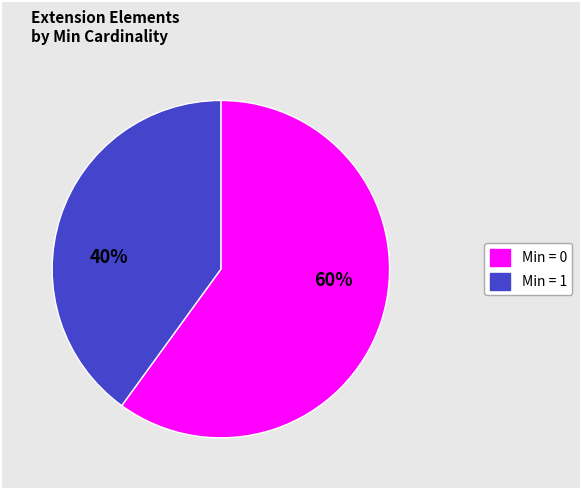

Is there a majority slice in this chart?

Yes